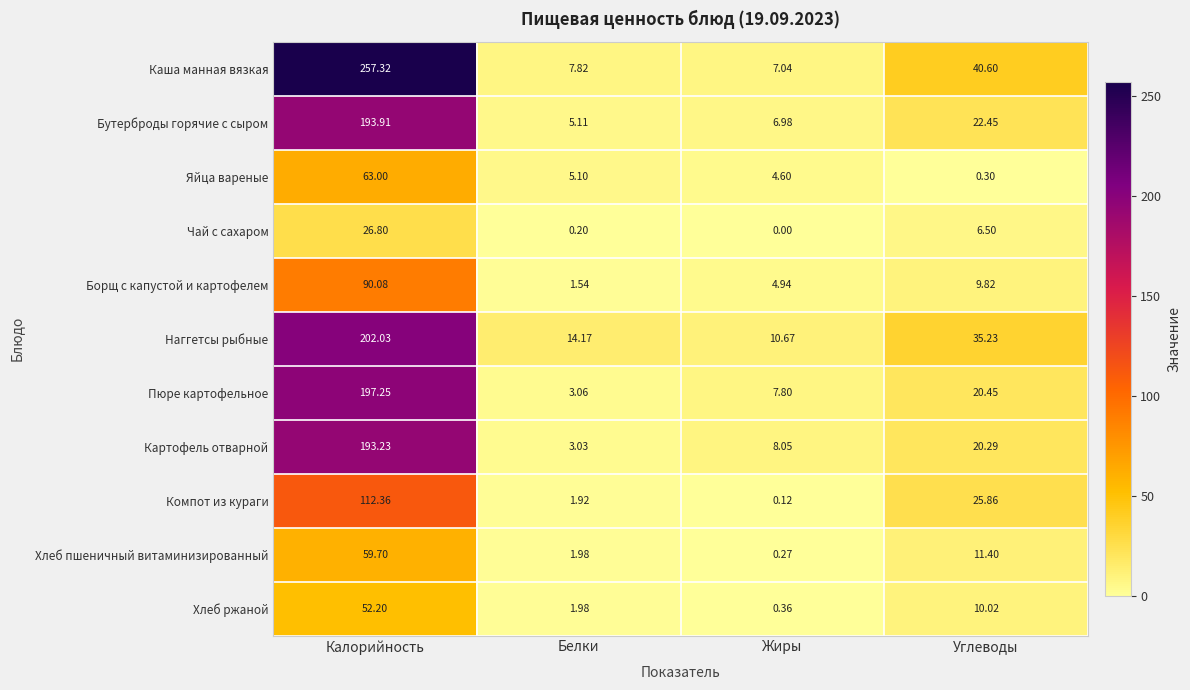

Which series changed the most between Калорийность and Углеводы?

Каша манная вязкая